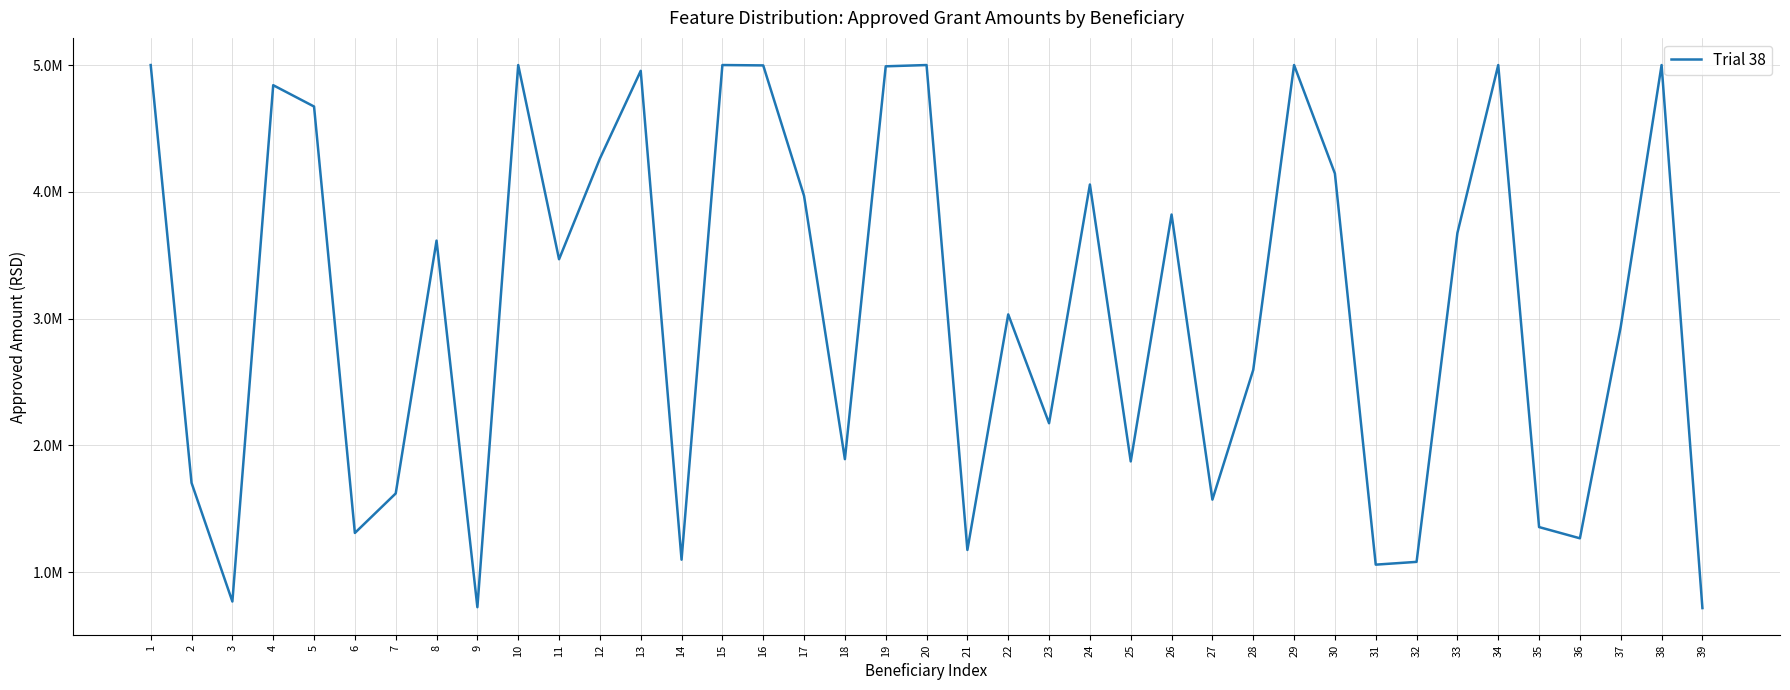

Is it true that the value at 12 is 4262024.9?

True